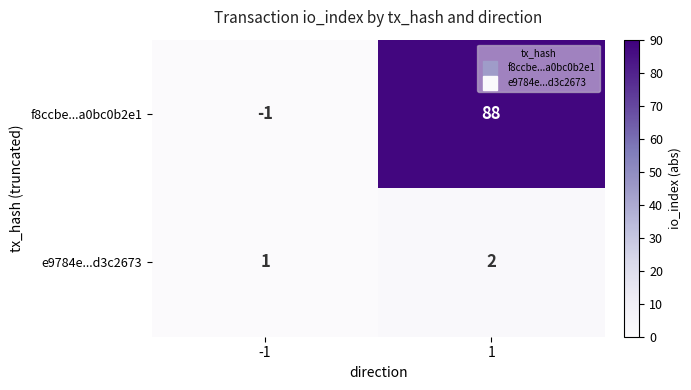

Reading left to right, transcribe all the data shown in this chart.

f8ccbe...a0bc0b2e1: -1=-1	1=88
e9784e...d3c2673: -1=1	1=2